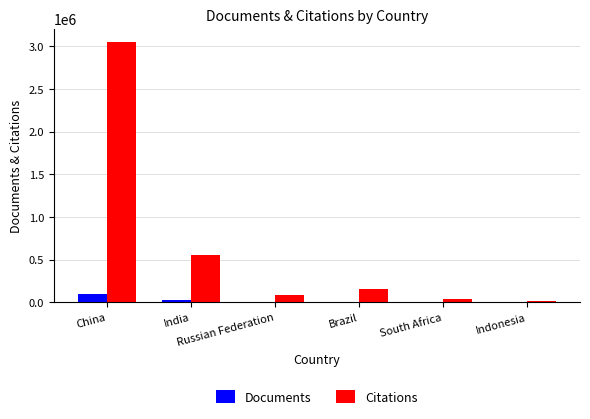

What is the highest value of the Documents series?

104677